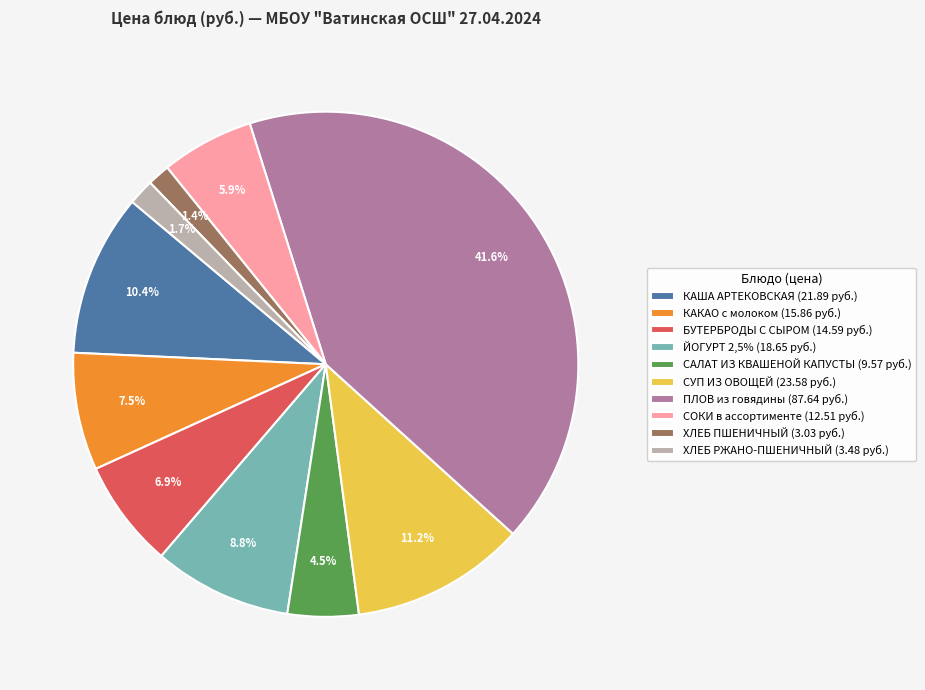

Which slice is the largest?

ПЛОВ из говядины